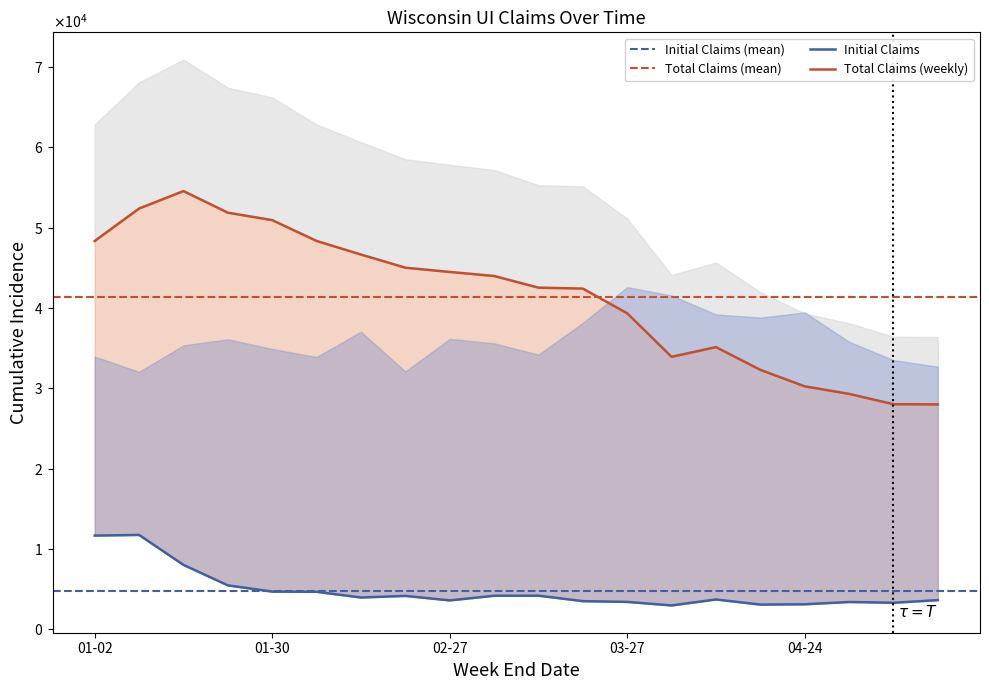

What is the sum of all Total Claims values?

827795